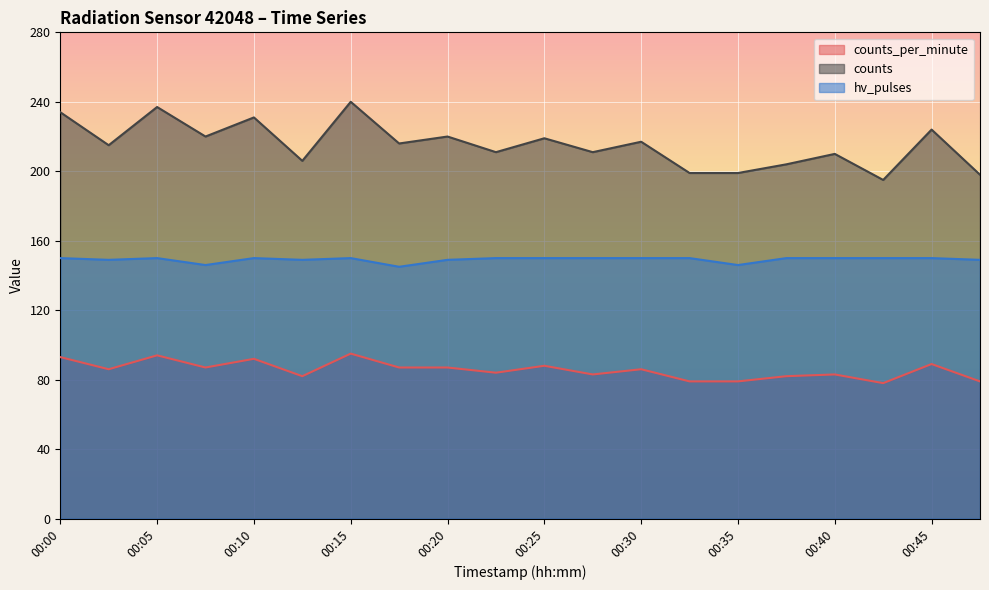

Between 00:23 and 00:45, which is larger?

00:45